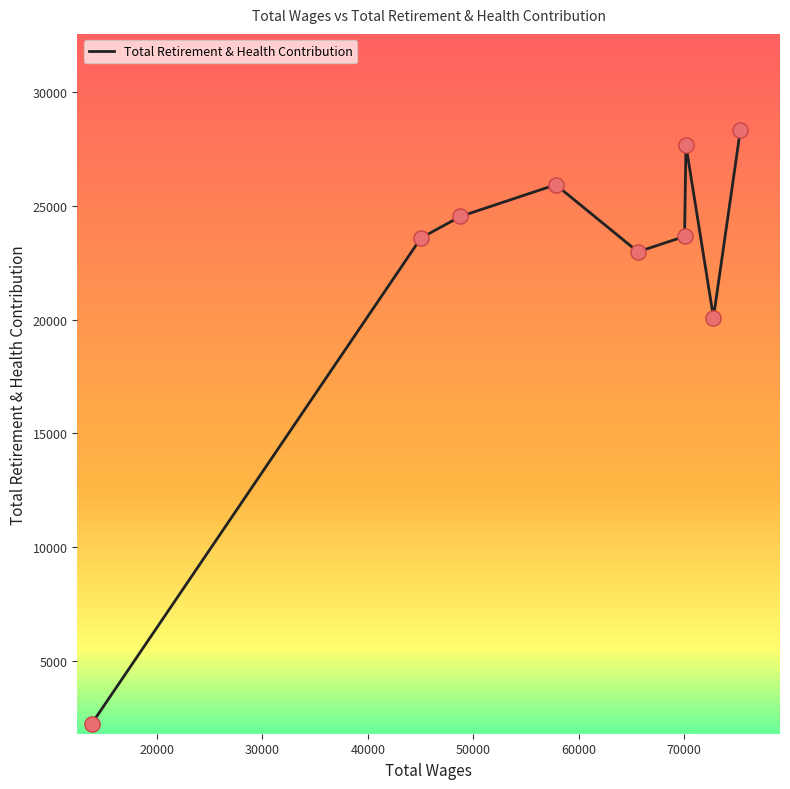

What is the minimum value shown in the chart?

2236